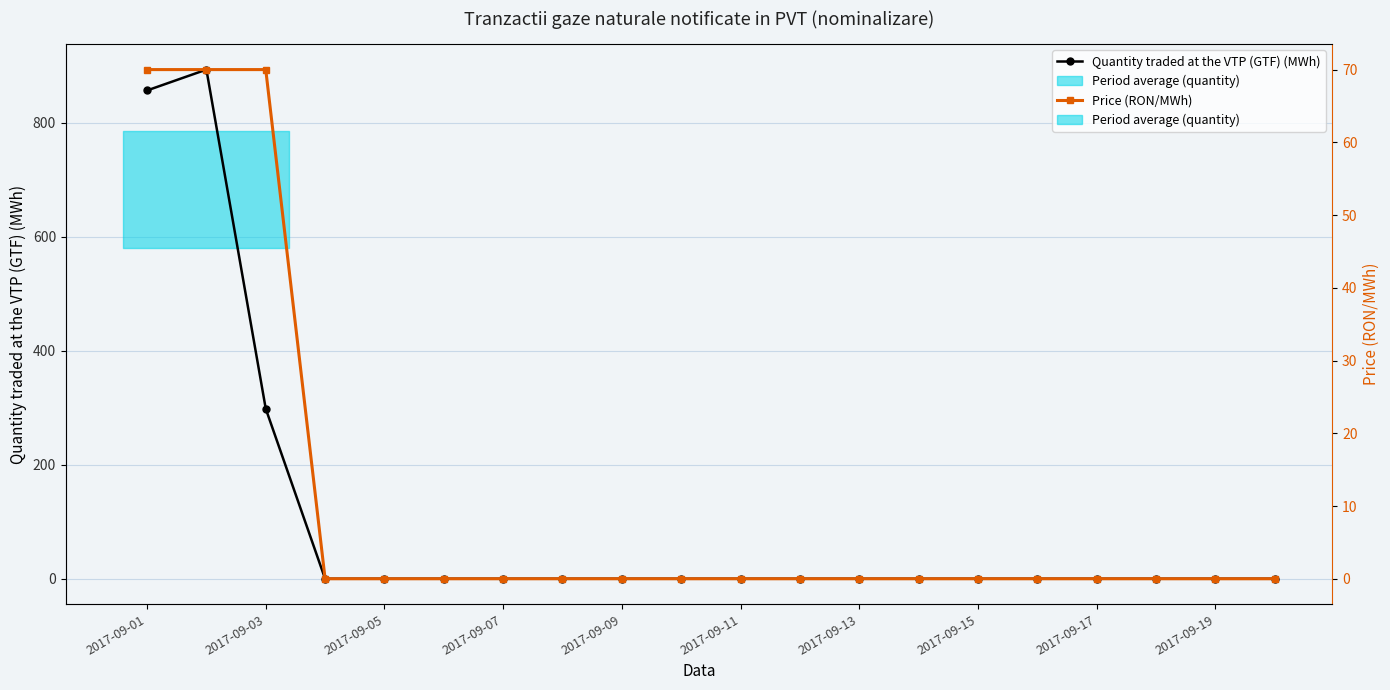

Which series changed the most between 14 and 19?

Quantity traded at the VTP (GTF) (MWh)